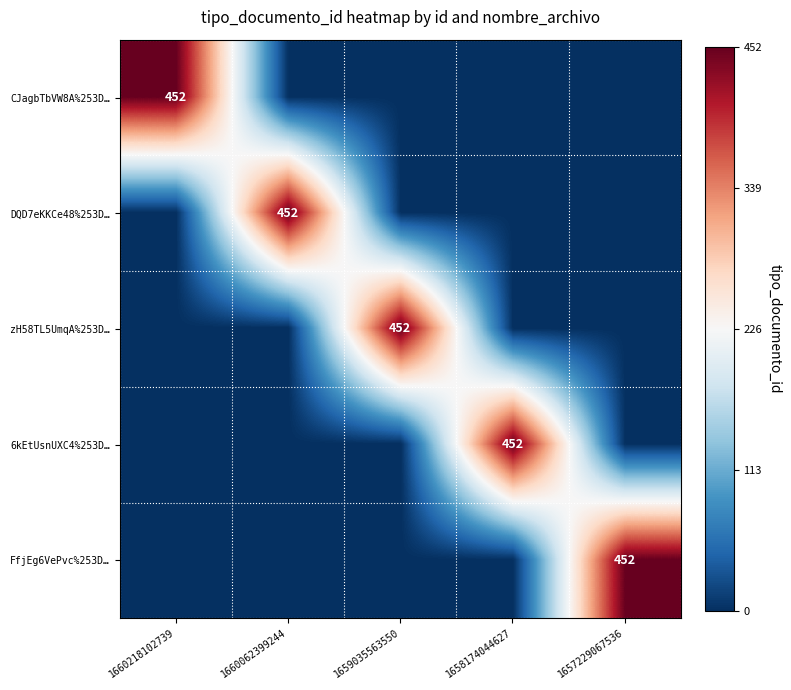

True or false: DQD7eKKCe48%253D… has a value of 129 at 1660062399244.

False